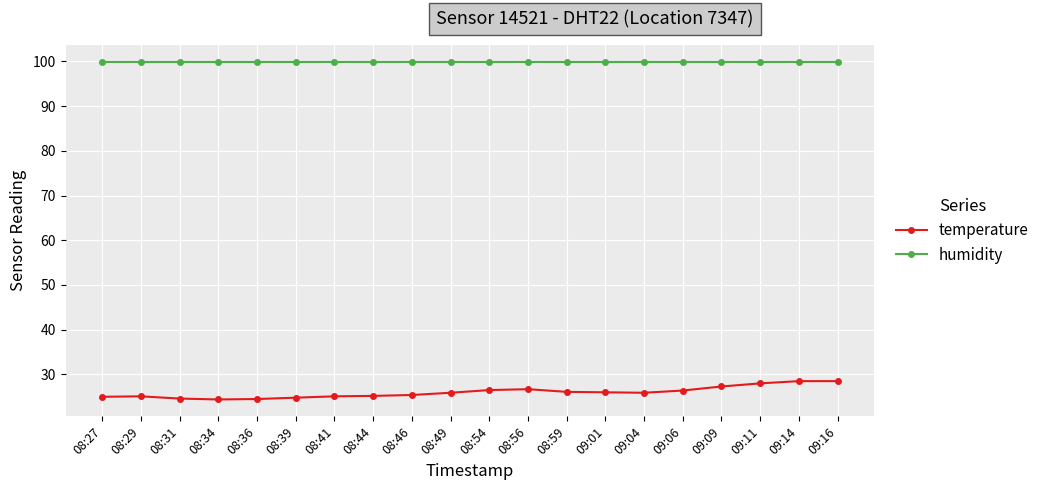

True or false: temperature and humidity intersect in this chart.

False